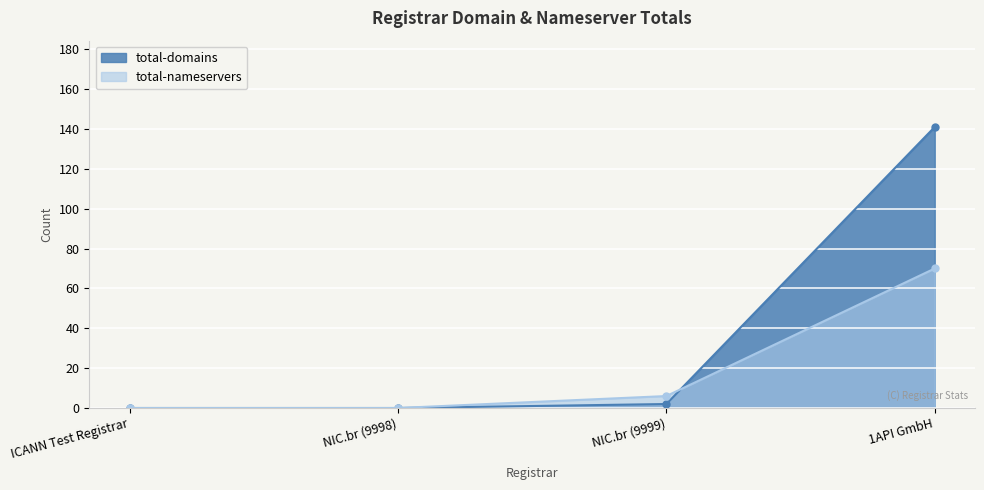

How many intersections are there between total-nameservers and total-domains?

1